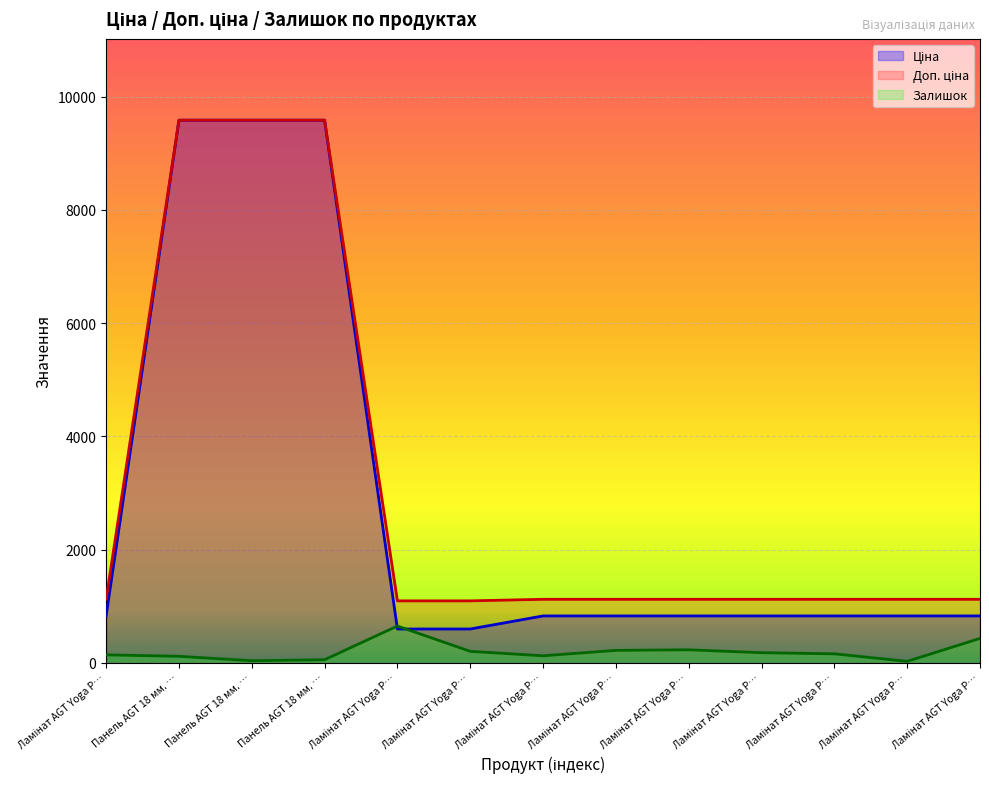

Which series has the largest total across all categories?

Доп. ціна